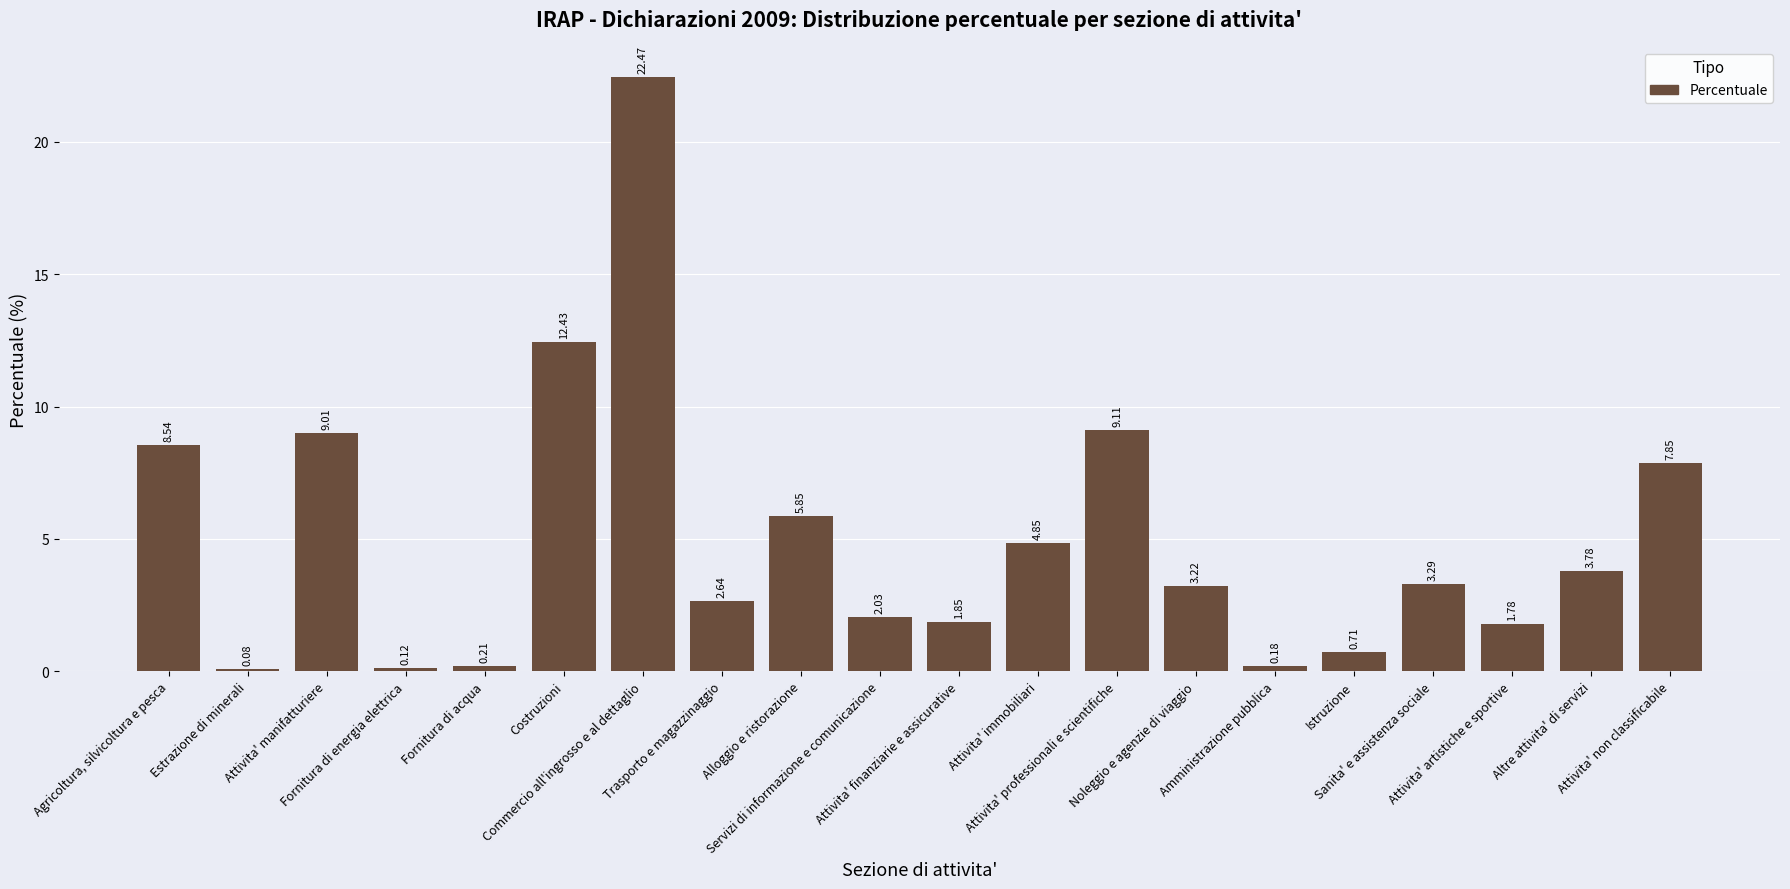

What is the label of the 14th bar from the right?

Commercio all'ingrosso e al dettaglio